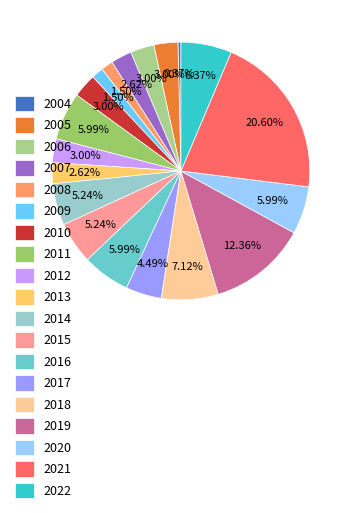

What percentage is NOT represented by 2014?

94.8%